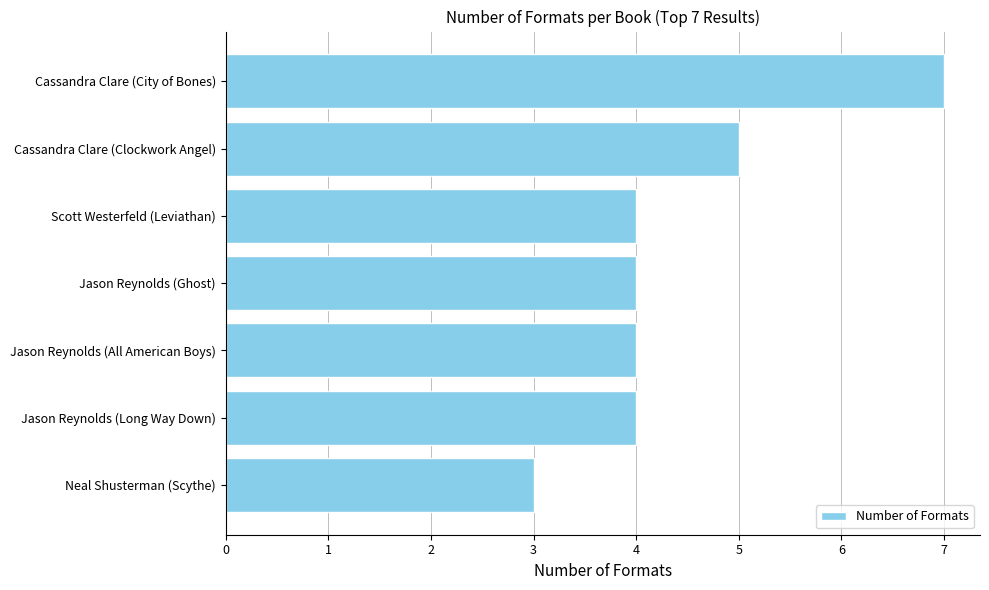

Reading bottom to top, extract all data points from this chart.

3	4	4	4	4	5	7